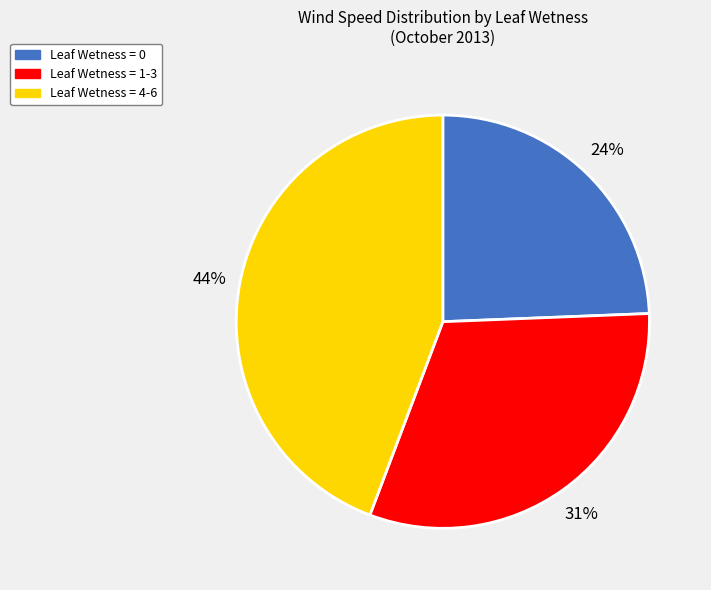

The Leaf Wetness = 0 slice represents 24% of the pie. True or false?

True